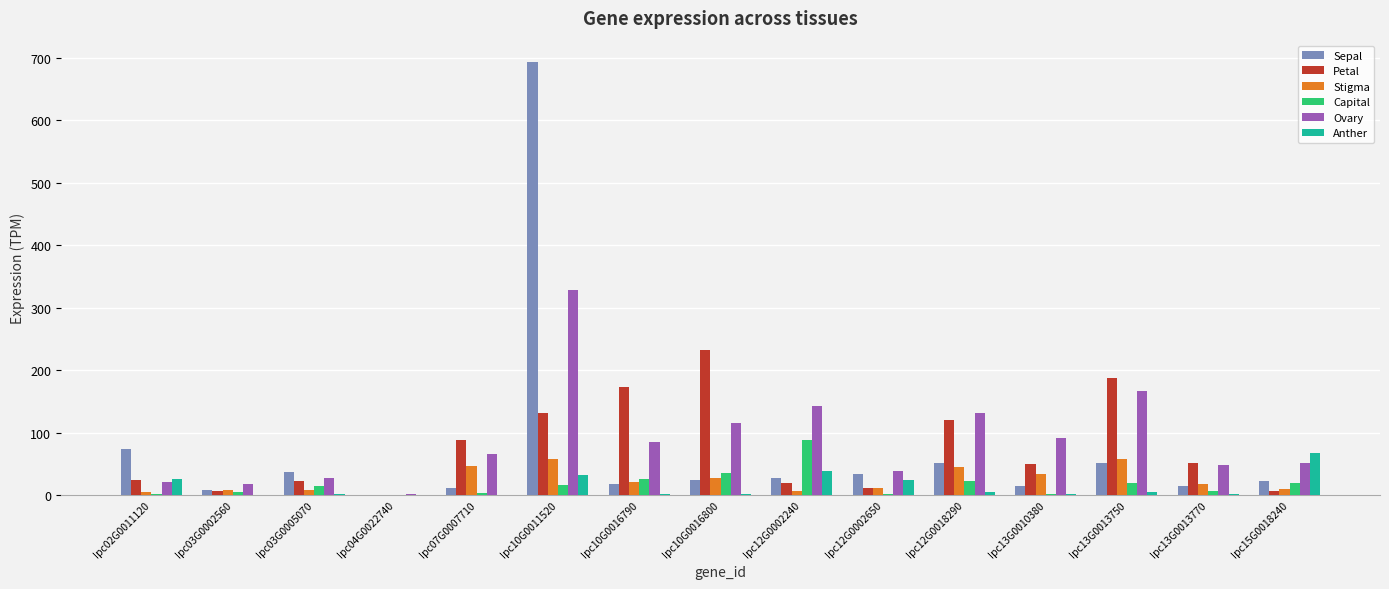

Read the Sepal value at Ipc10G0011520.

693.2